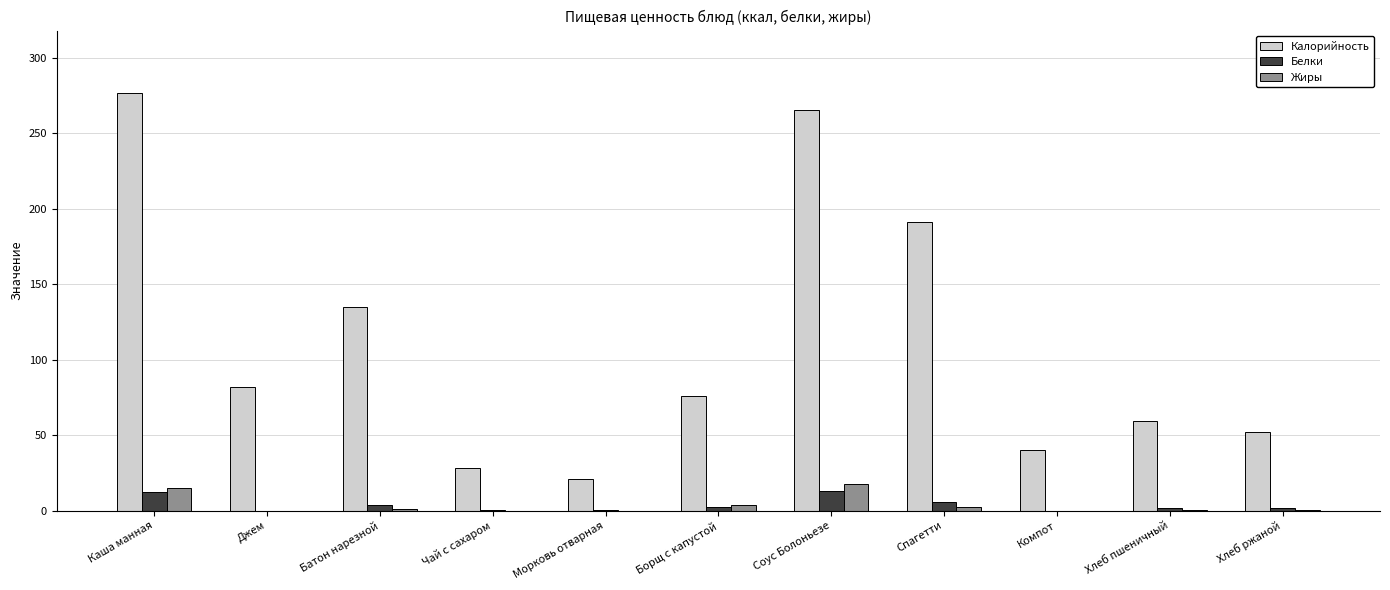

What is the approximate value of Калорийность at Соус Болоньезе?

265.6